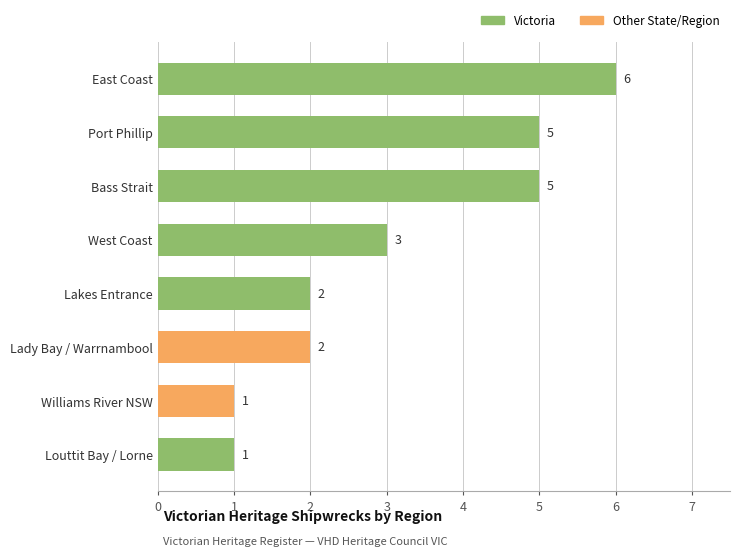

At which category does the chart reach its peak across all series?

East Coast